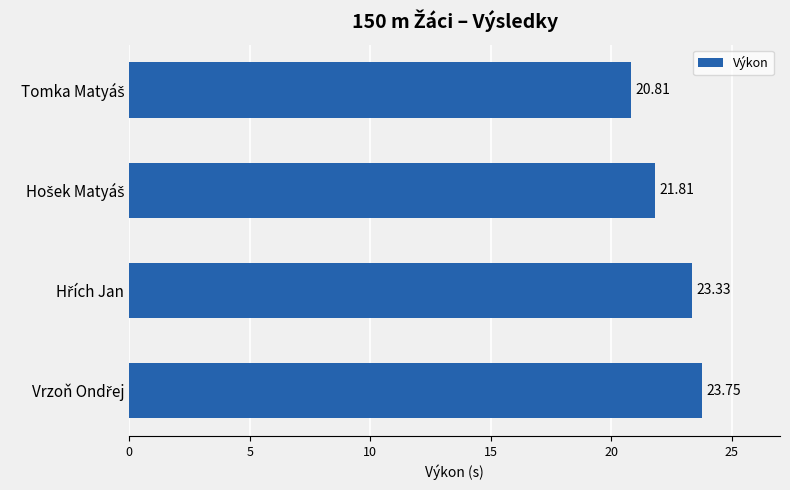

What is the difference between the second highest and minimum values?

2.5